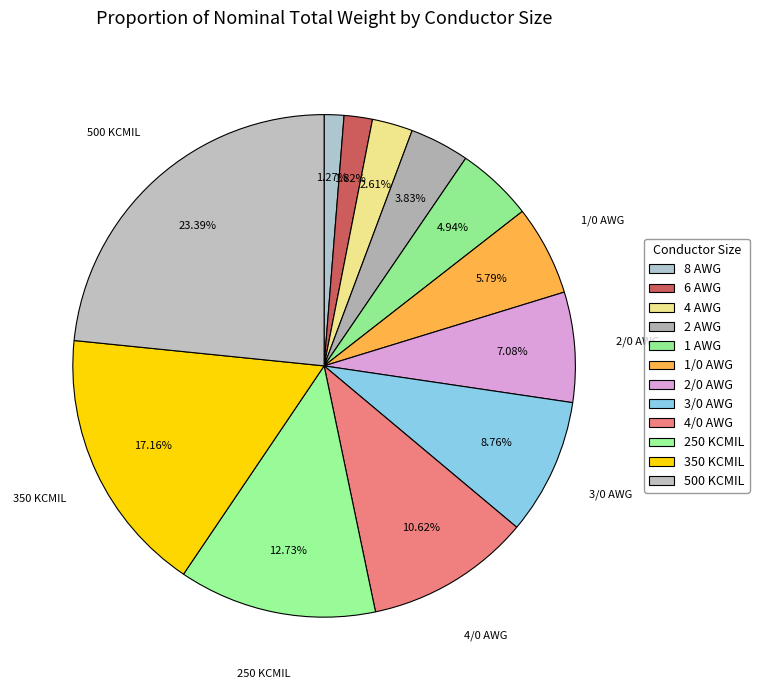

Which category has the biggest portion of the pie?

500 KCMIL